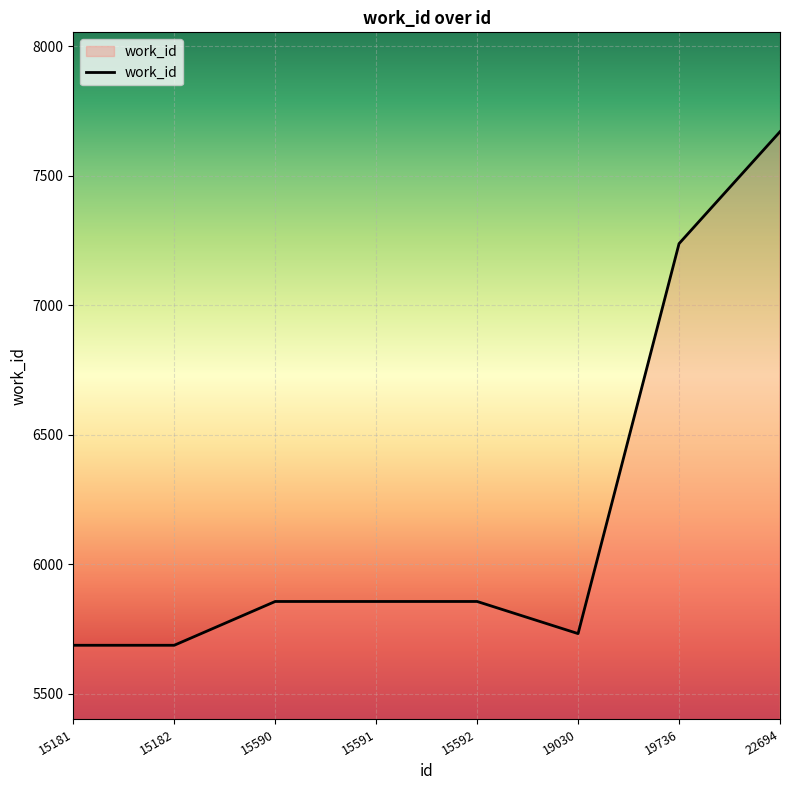

Reading left to right, extract all data points from this chart.

5688	5688	5857	5857	5857	5733	7238	7670